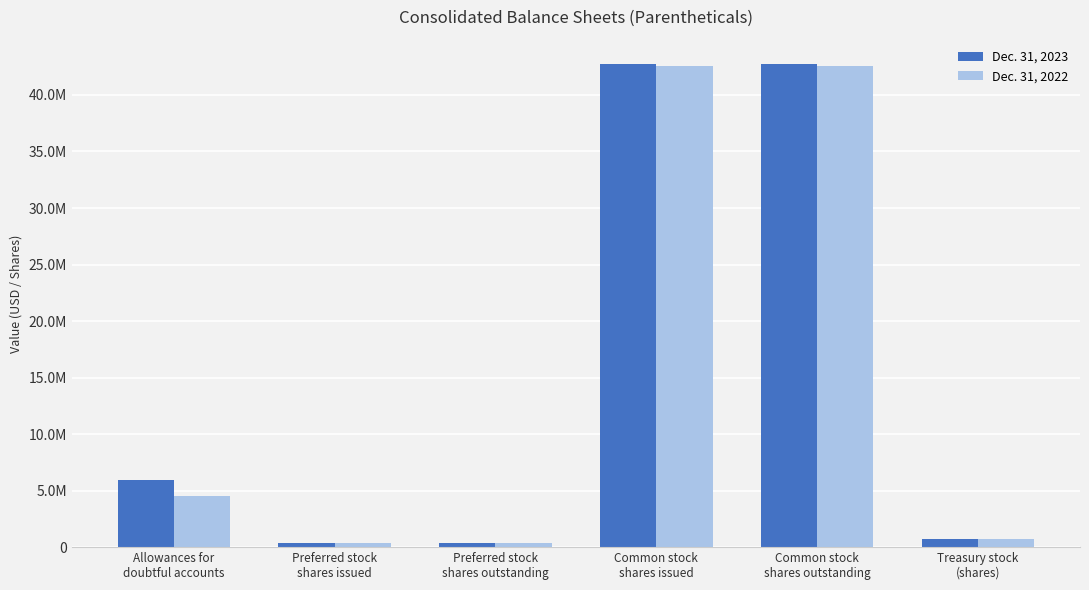

True or false: Dec. 31, 2023 has a value of 9485932 at Common stock
shares issued.

False